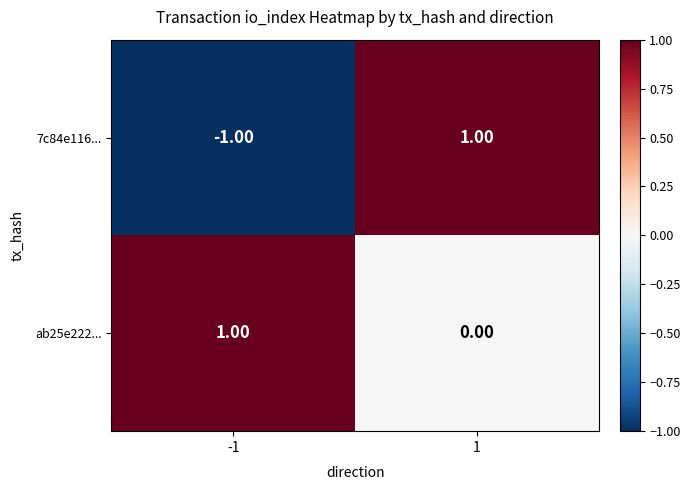

Is the value of ab25e222... at -1 greater than the value of 7c84e116... at -1?

Yes